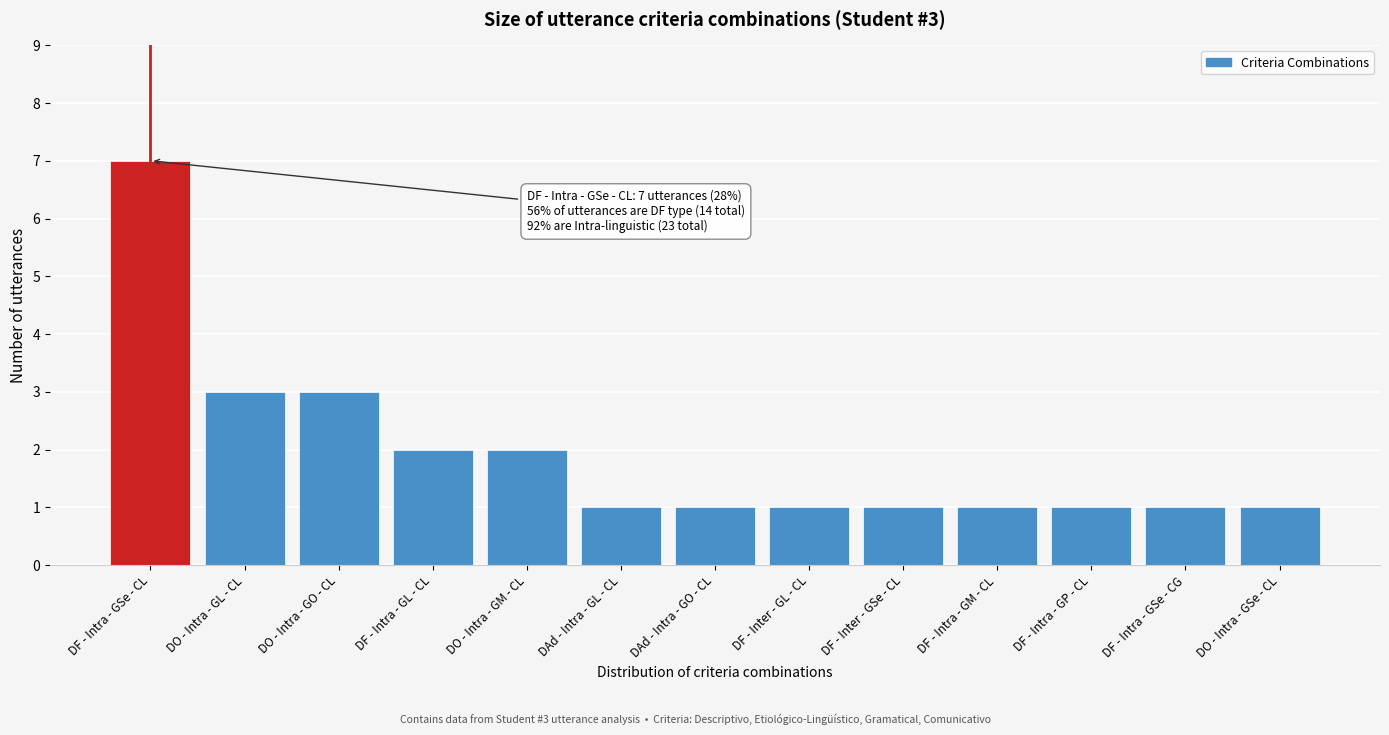

Reading left to right, transcribe all the data shown in this chart.

7	3	3	2	2	1	1	1	1	1	1	1	1